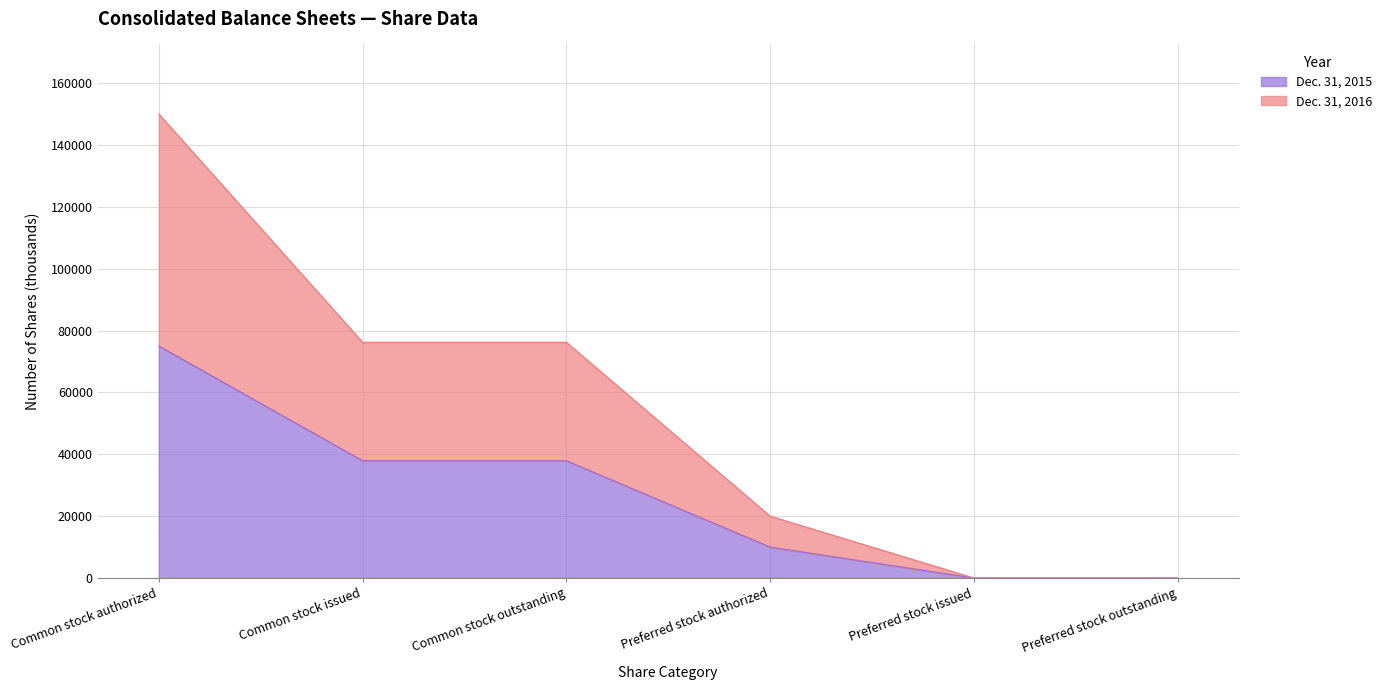

The Dec. 31, 2016 series shows 0 at Preferred stock outstanding. True or false?

True